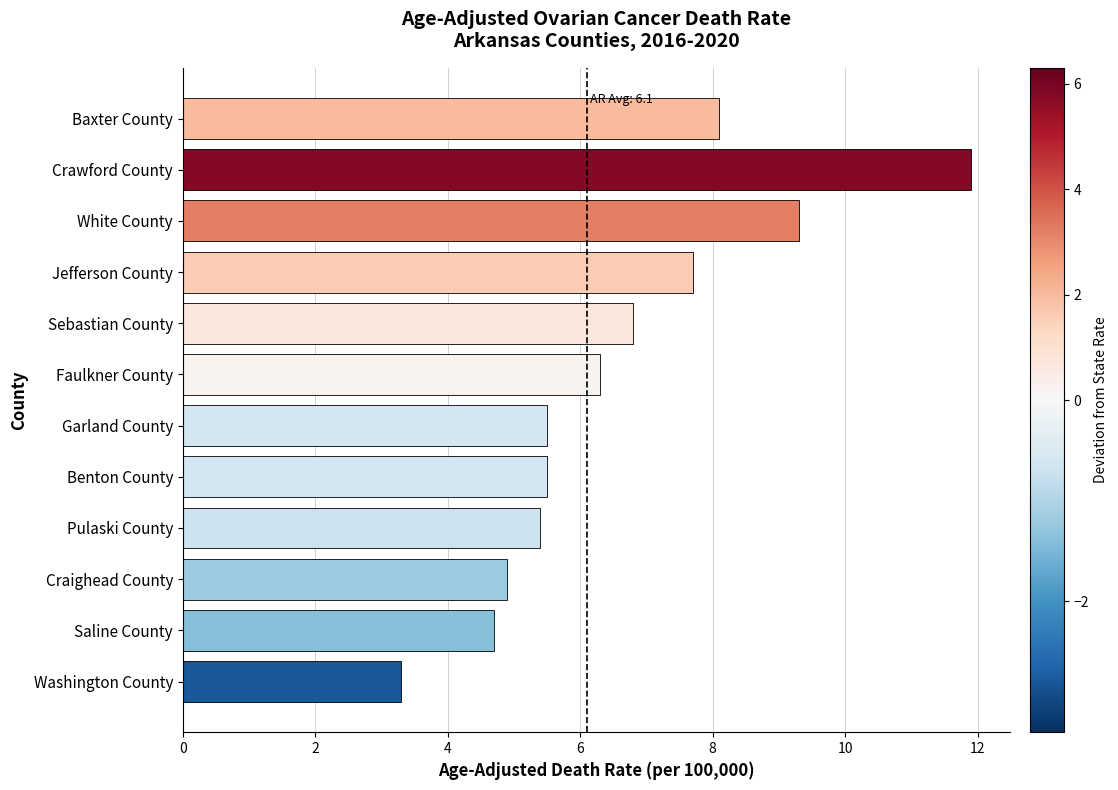

Does the chart contain any negative values?

No